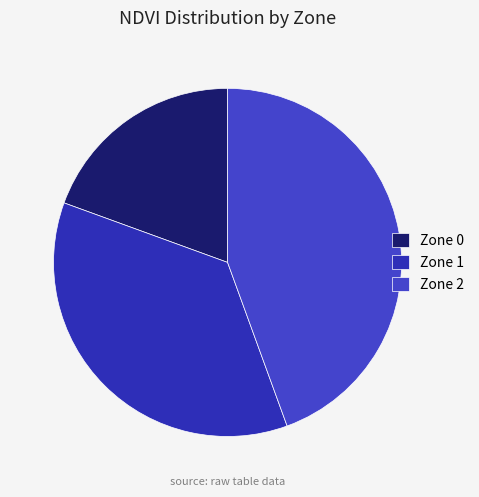

What is the change in value from Zone 0 to Zone 1?

+6